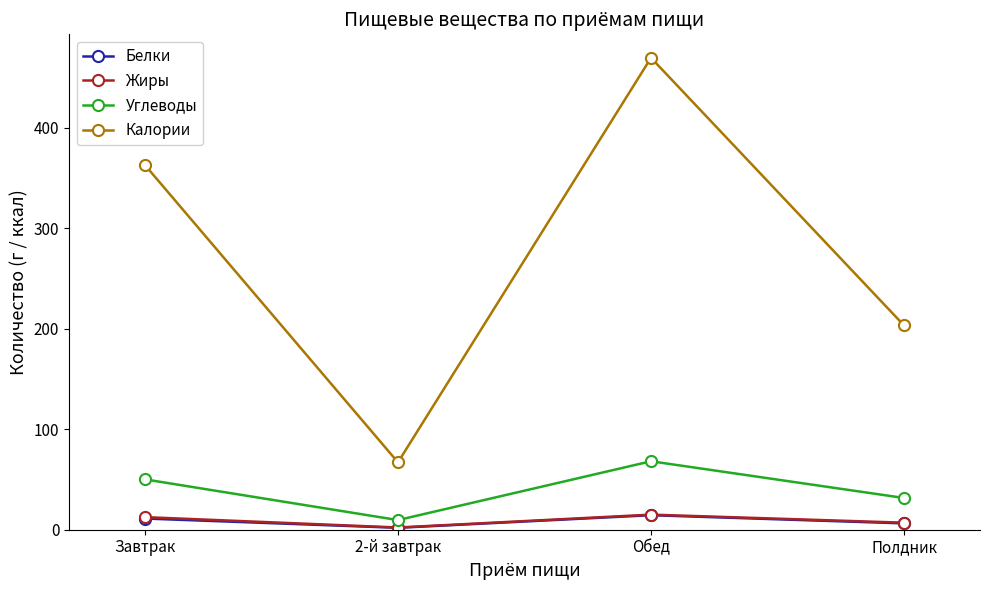

What is the label of the 1st point from the left?

Завтрак